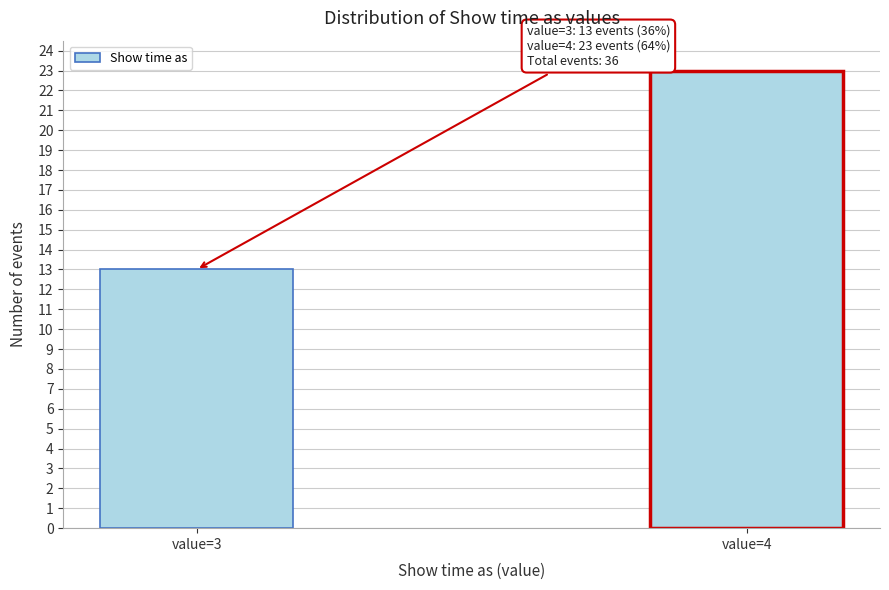

Reading left to right, extract all data points from this chart.

value=3=13	value=4=23